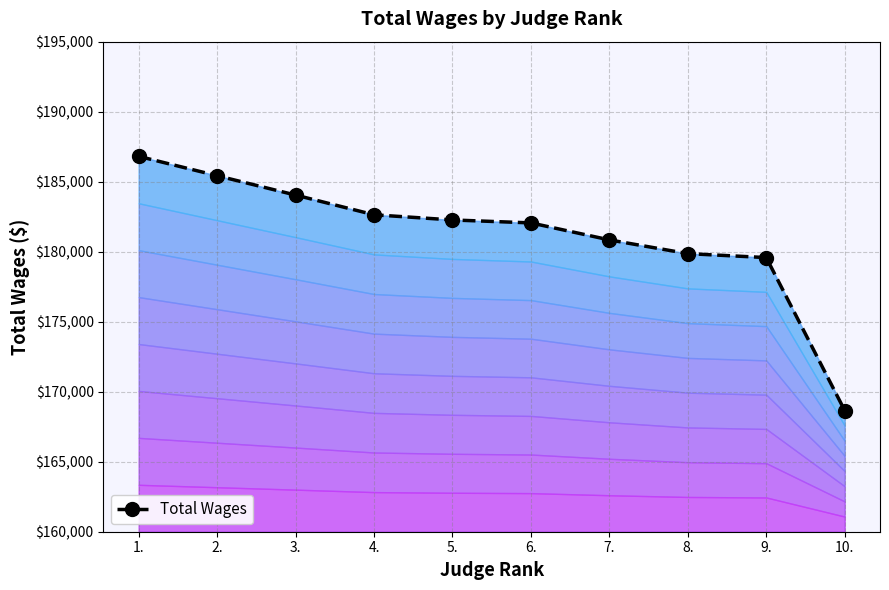

What is the label of the 9th point from the right?

2.